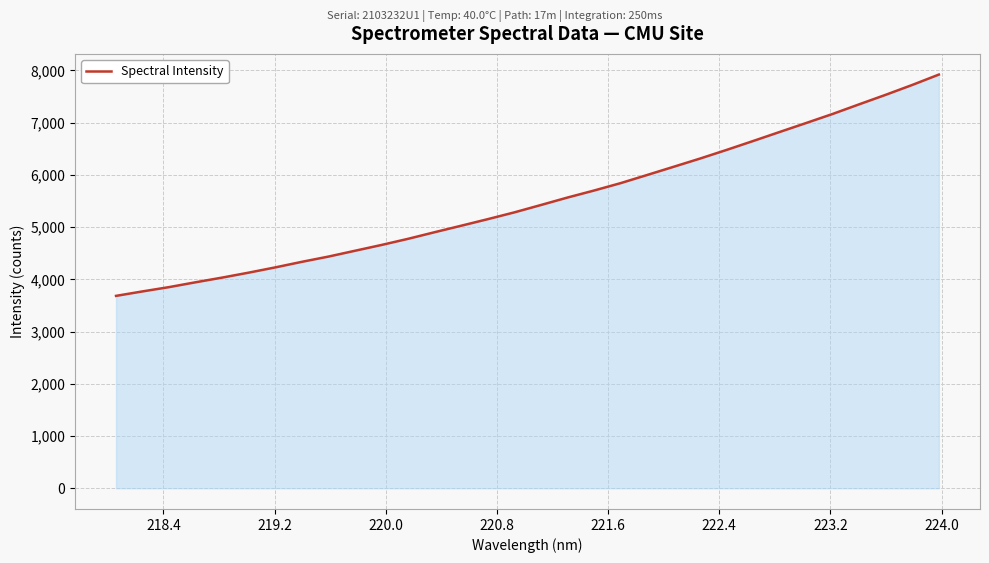

What is the greatest value displayed?

7919.7